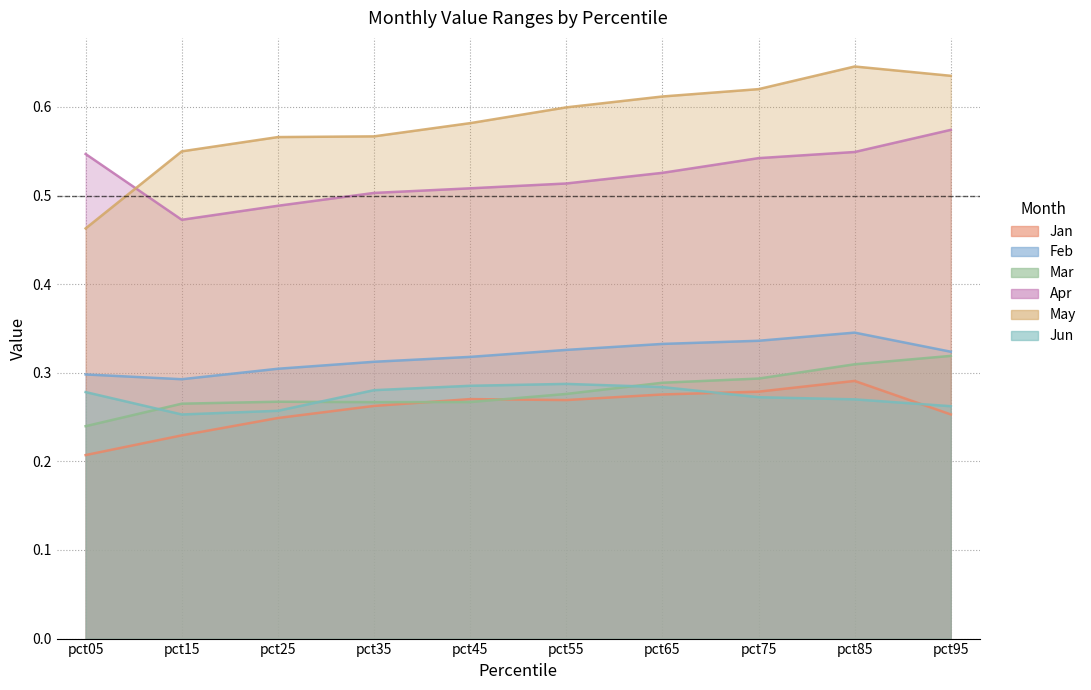

What is the sum of all Jan values?

2.6